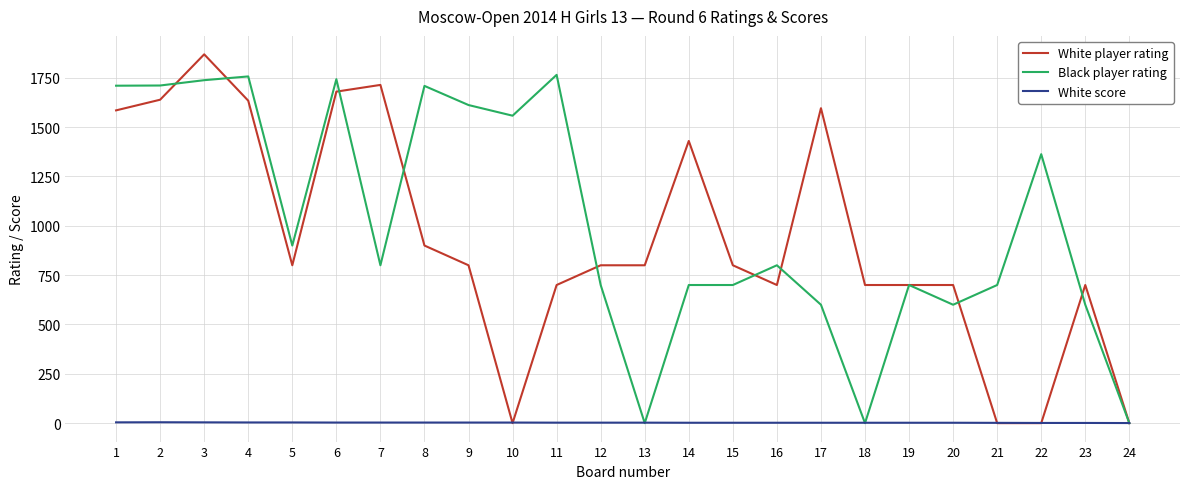

How many times do White player rating and White score cross each other?

5